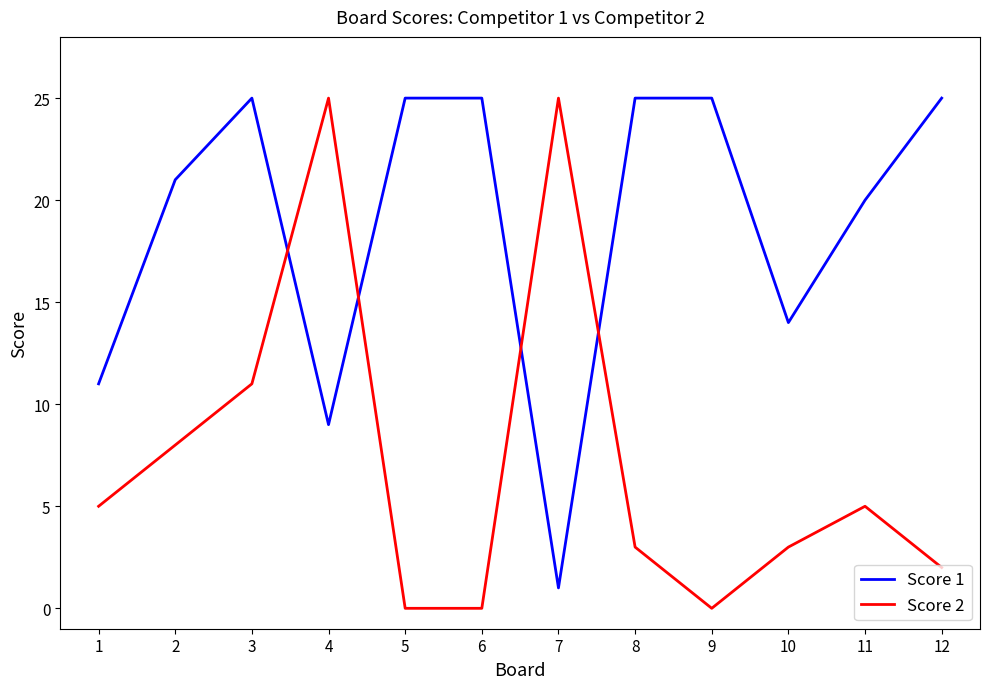

What is the difference between the maximum and minimum values in the Score 2 series?

25